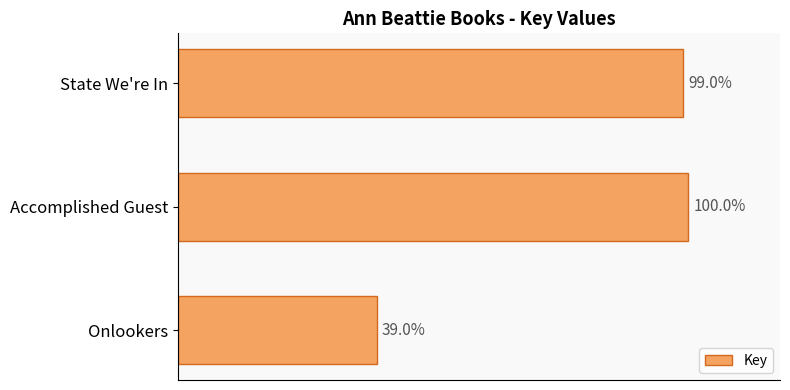

Does the chart contain any negative values?

No